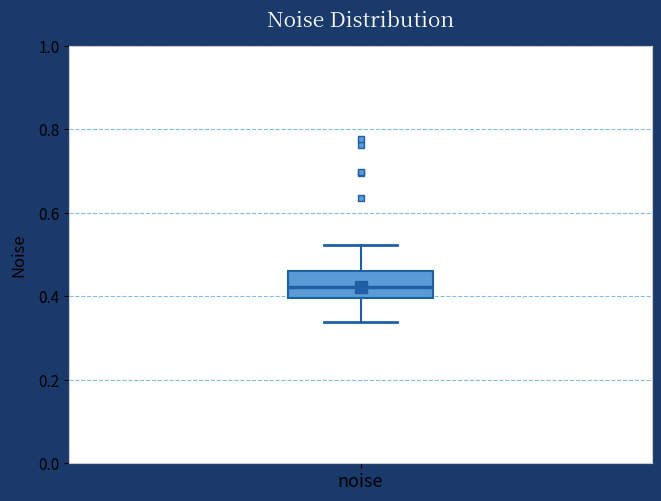

Transcribe this box plot: give where the median line is, the range the box spans, and where the two whiskers end, as read against the y-axis. The values are not printed on the chart, so give them approximately, as read against the axis.

median 0.42, box 0.40 to 0.46, whiskers 0.34 to 0.52